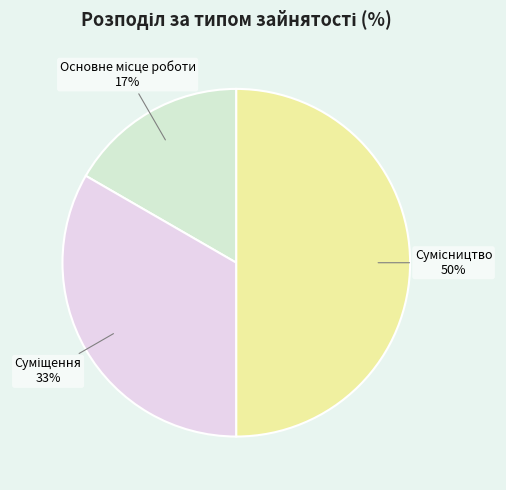

To the nearest percent, what is the average slice percentage?

33%